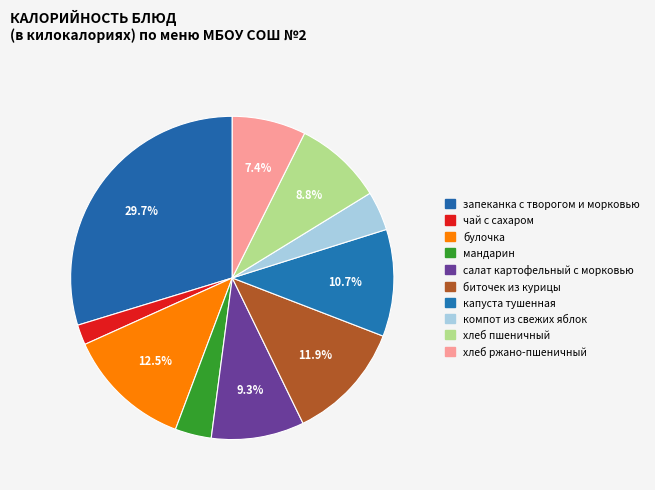

True or false: компот из свежих яблок accounts for 4% of the total.

True